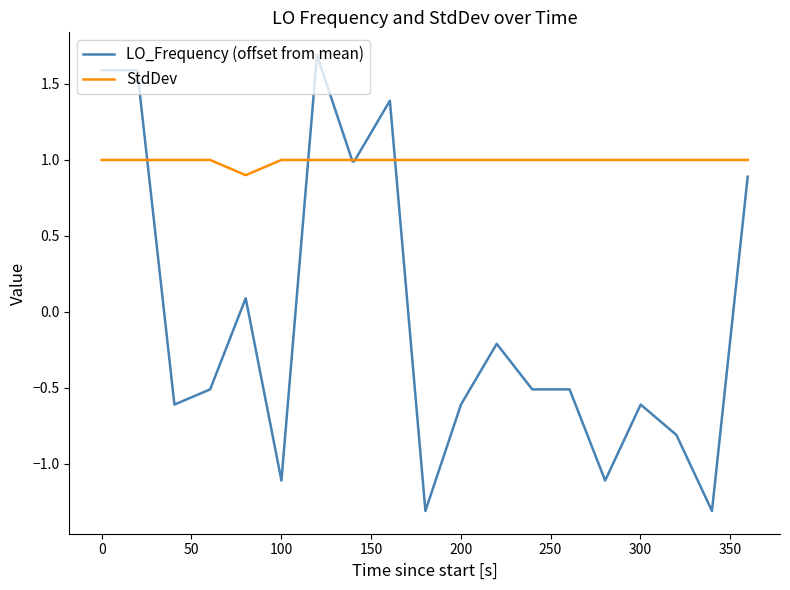

After their last crossing, which series has the higher values: StdDev or LO_Frequency (offset from mean)?

StdDev